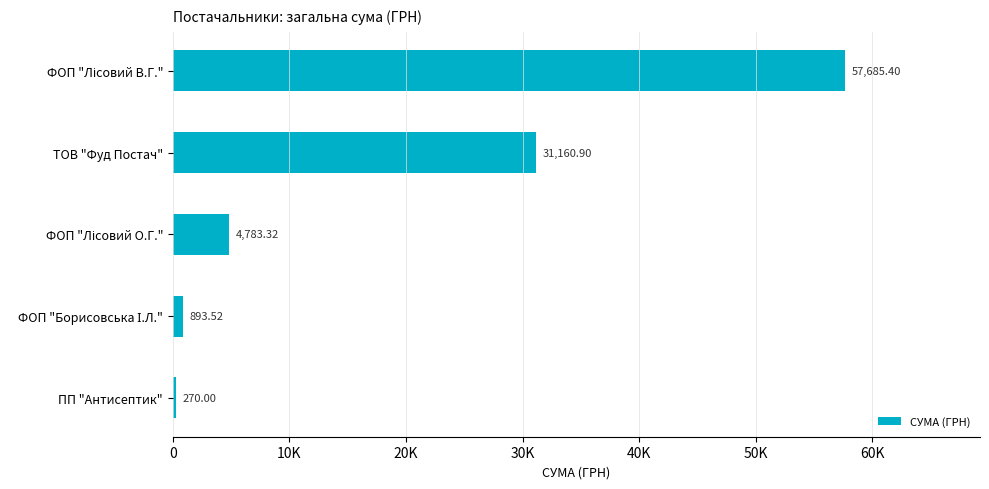

At which label is the value closest to 28977?

ТОВ "Фуд Постач"